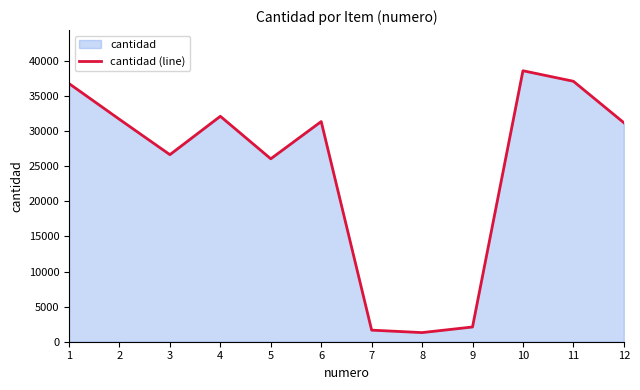

Approximately how many times larger is the value at 4 compared to 10?

0.8